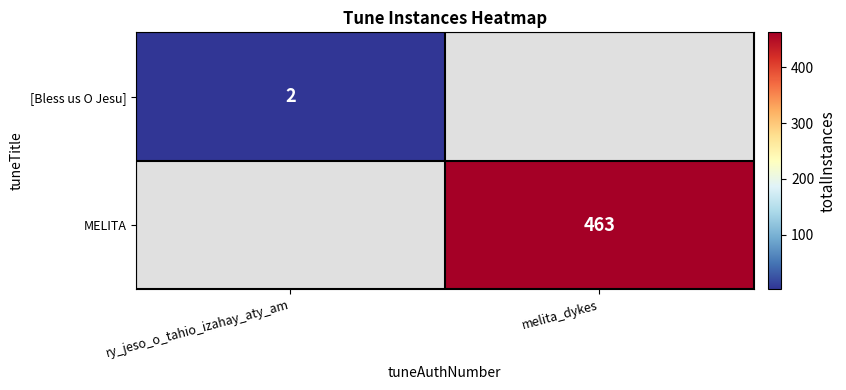

True or false: [Bless us O Jesu] has a value of 2 at ry_jeso_o_tahio_izahay_aty_am.

True